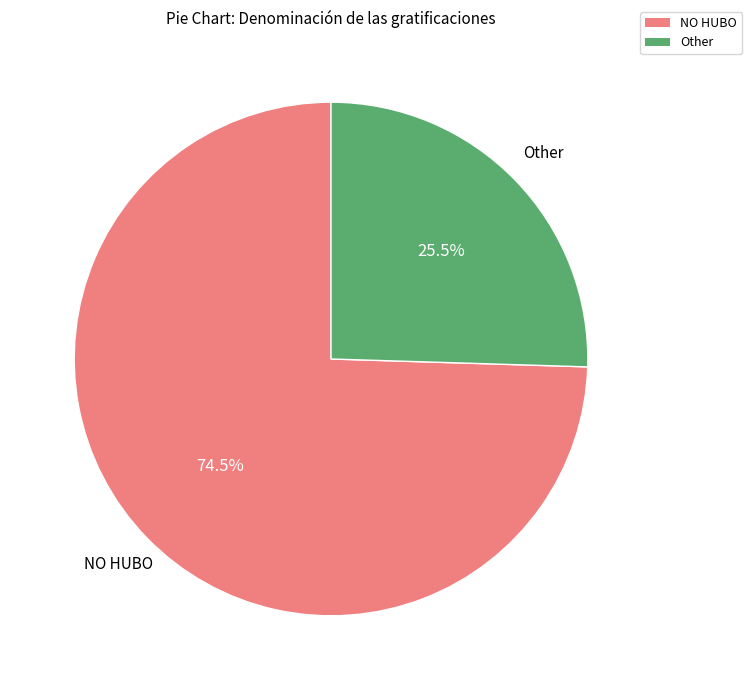

Which slice represents more than half of the pie?

NO HUBO